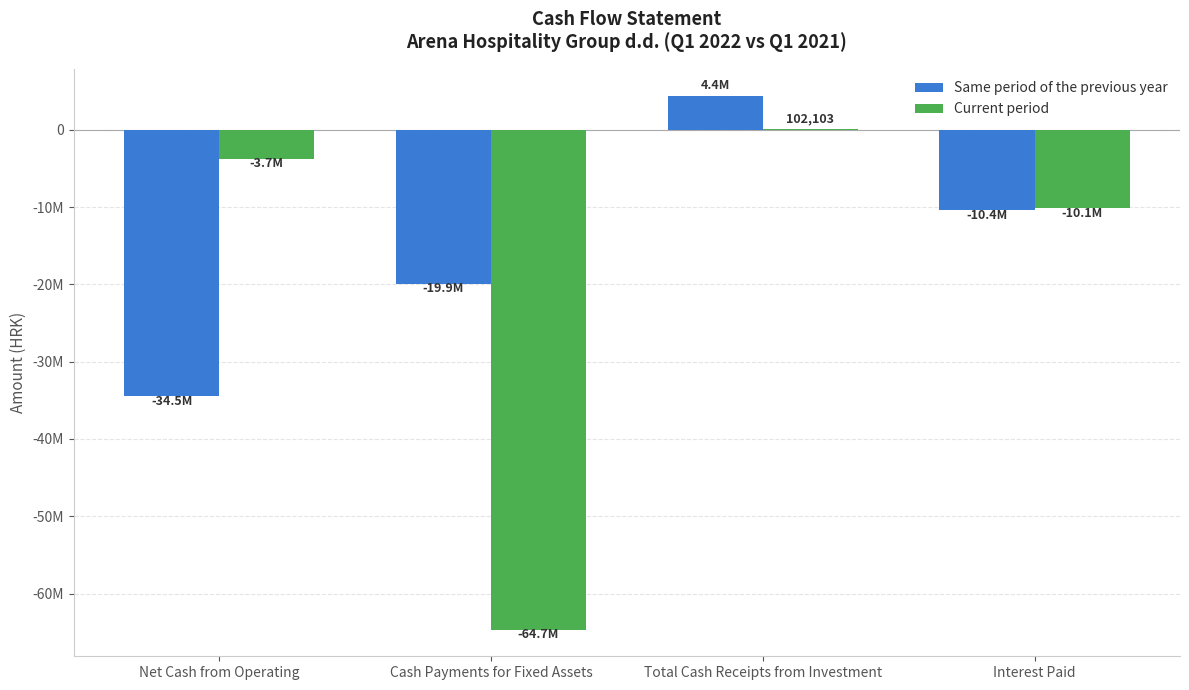

What is the sum of the Same period of the previous year values at Net Cash from Operating and Interest Paid?

-44915198